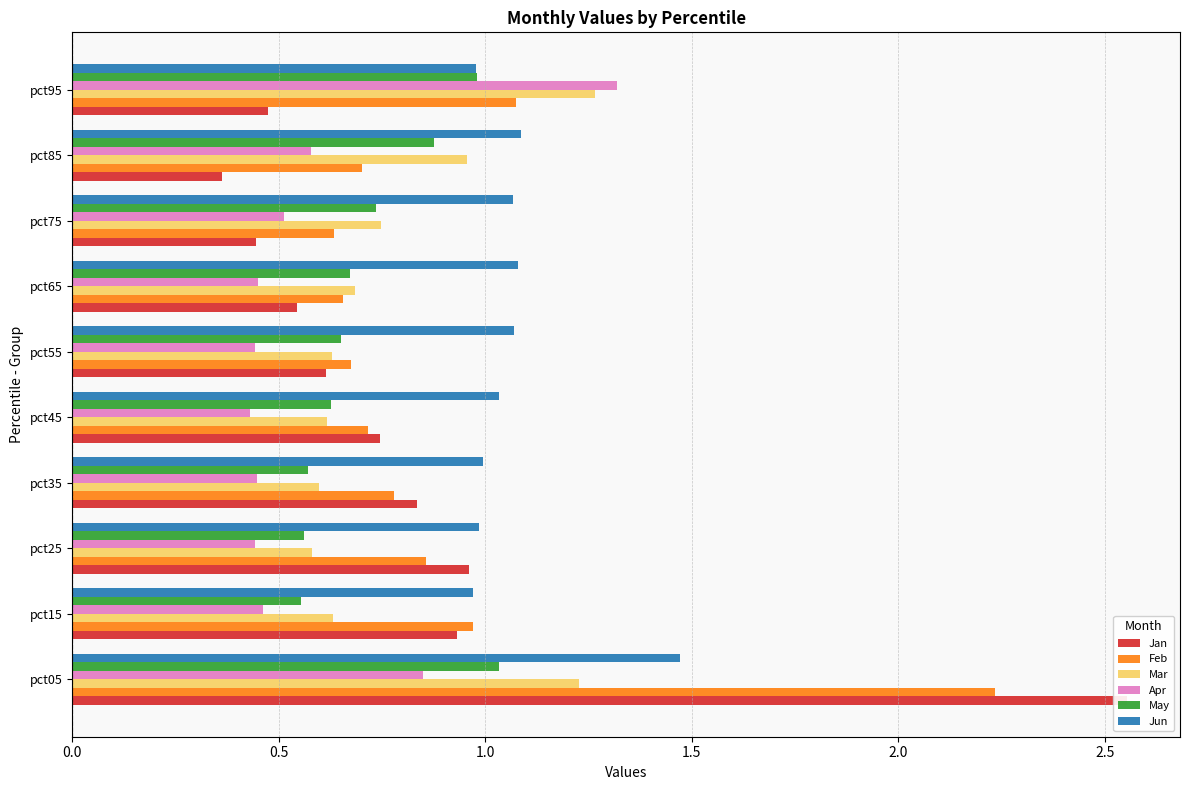

Reading right to left, what are all the values shown in this chart?

Jan: 0.5	0.4	0.4	0.5	0.6	0.7	0.8	1.0	0.9	2.6
Feb: 1.1	0.7	0.6	0.7	0.7	0.7	0.8	0.9	1.0	2.2
Mar: 1.3	1.0	0.7	0.7	0.6	0.6	0.6	0.6	0.6	1.2
Apr: 1.3	0.6	0.5	0.5	0.4	0.4	0.4	0.4	0.5	0.9
May: 1.0	0.9	0.7	0.7	0.7	0.6	0.6	0.6	0.6	1.0
Jun: 1.0	1.1	1.1	1.1	1.1	1.0	1.0	1.0	1.0	1.5